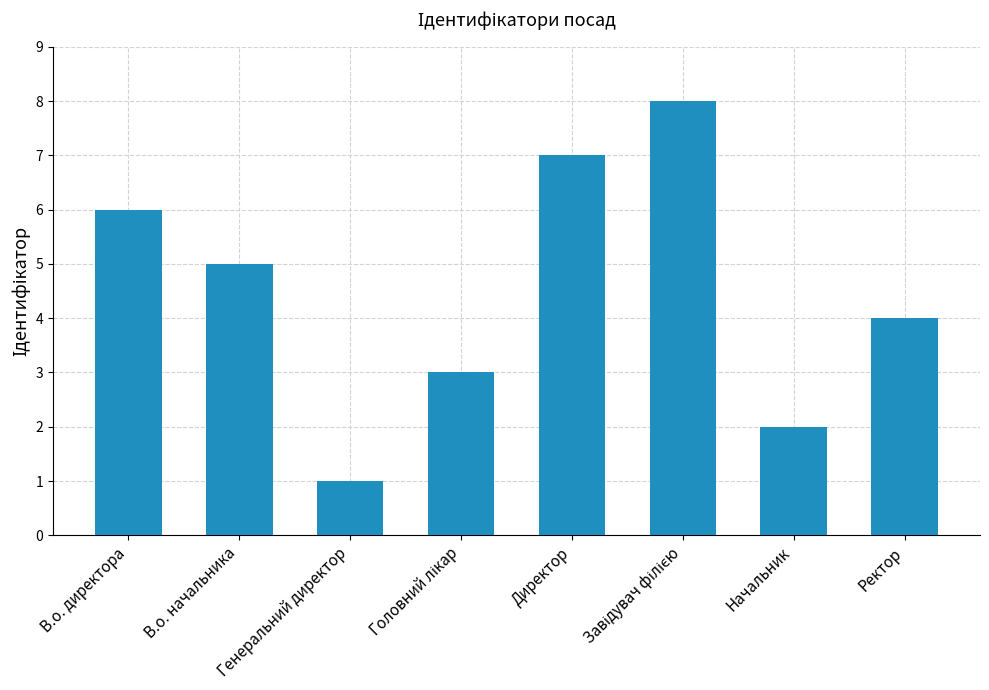

What is the sum of all values?

36